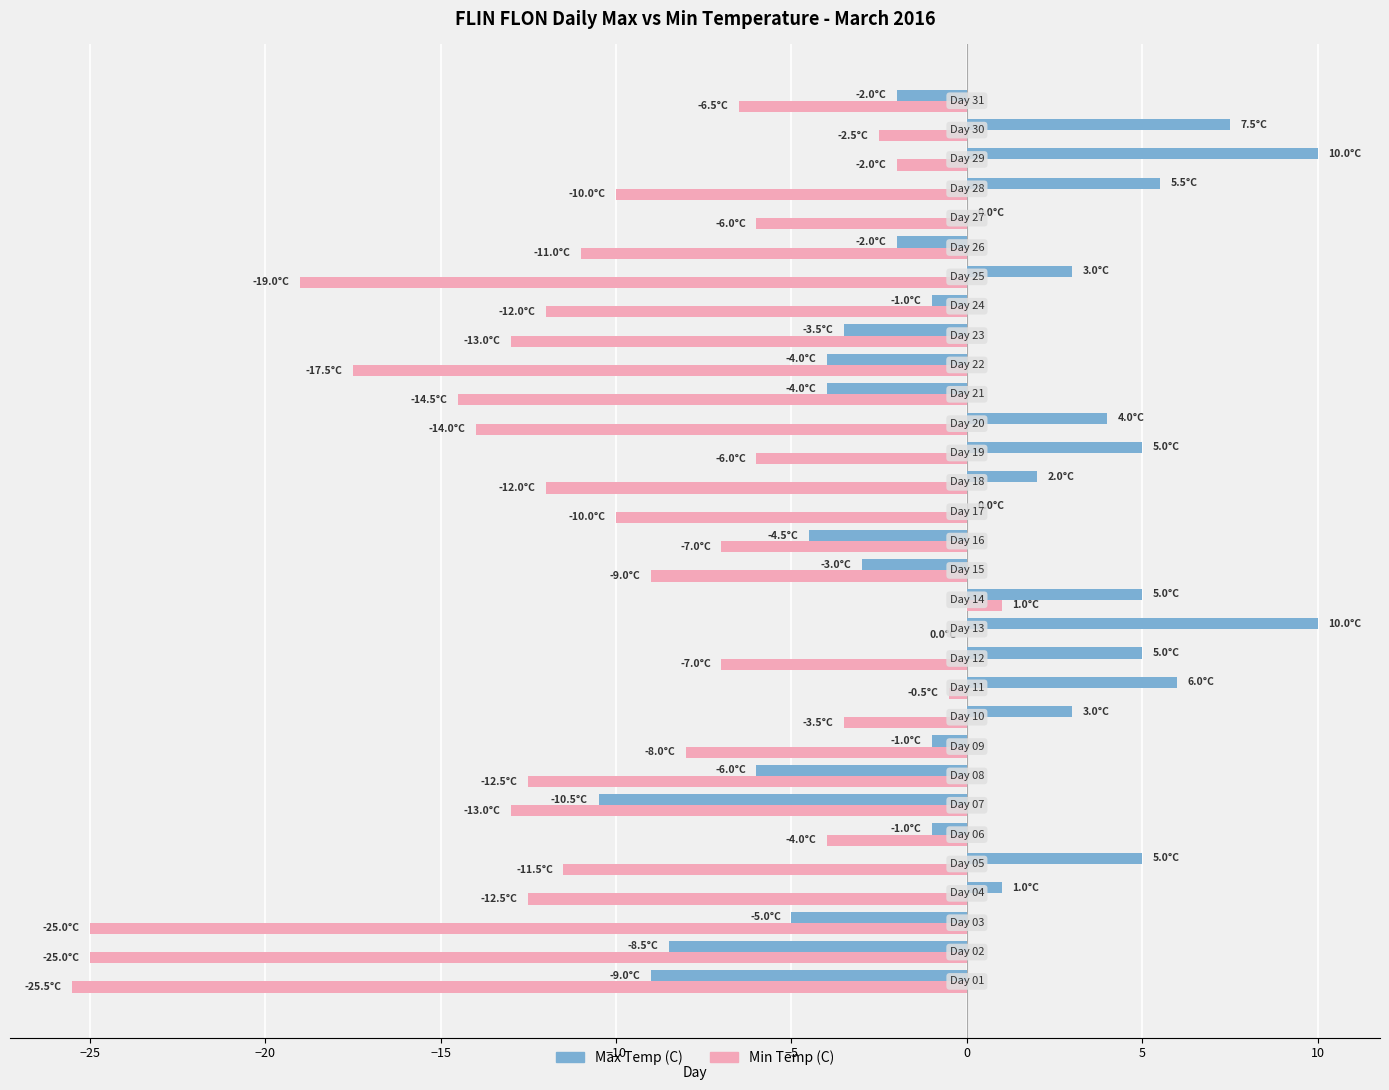

What is the average value of the Max Temp (C) series?

0.2